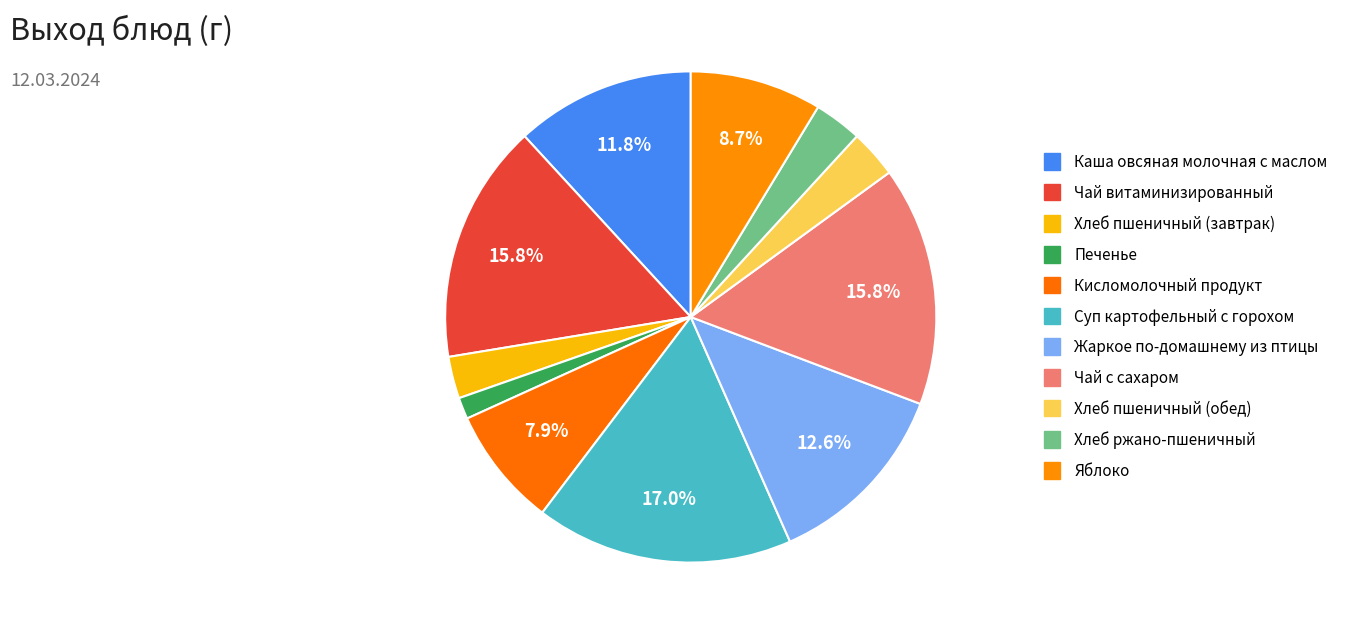

How many segments does this pie chart have?

11